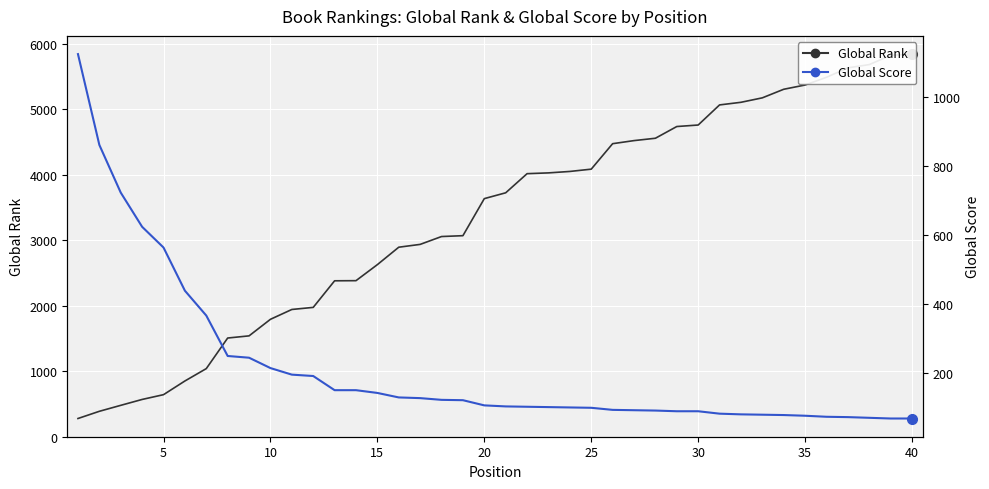

Is the value of Global Rank at 33 greater than the value of Global Score at 34?

Yes